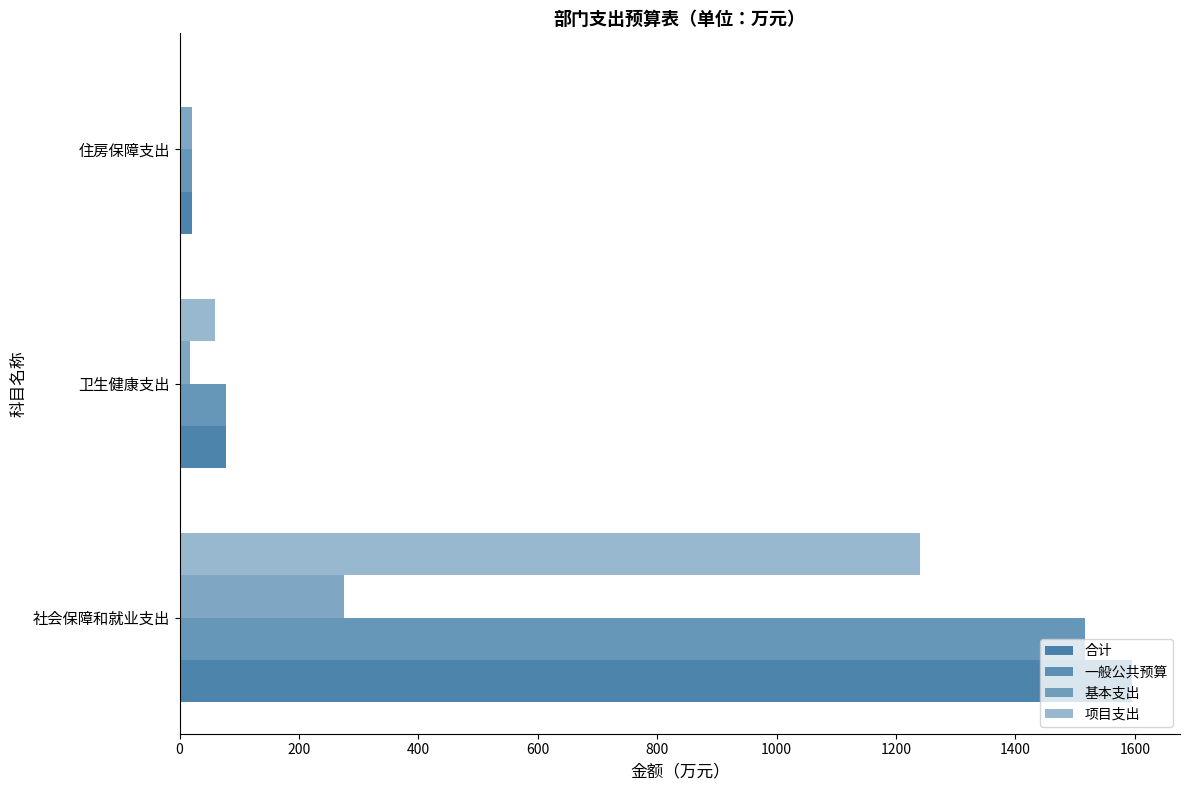

How many data points in 基本支出 are above 21?

2